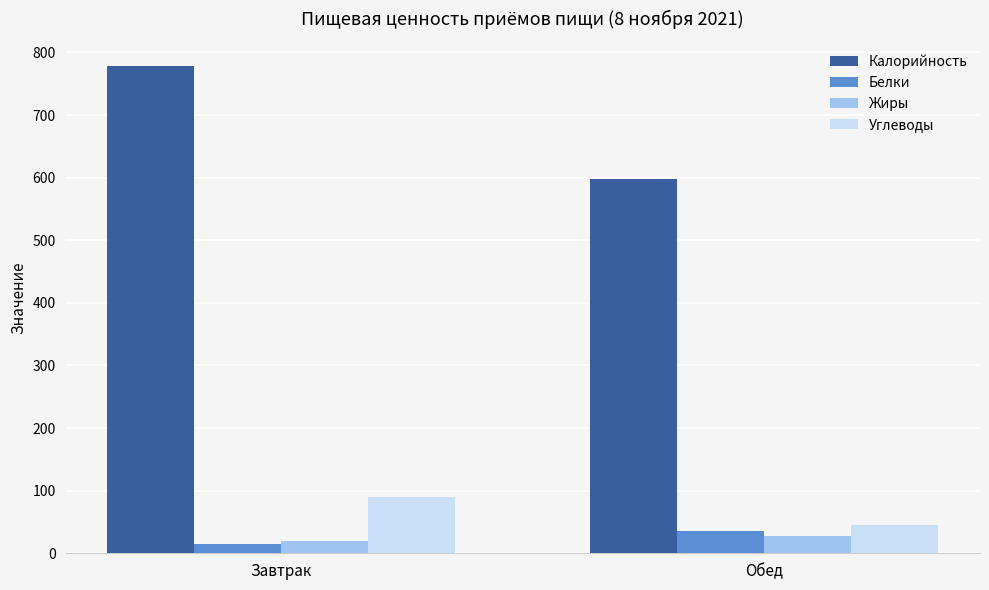

How many groups of bars are there?

2